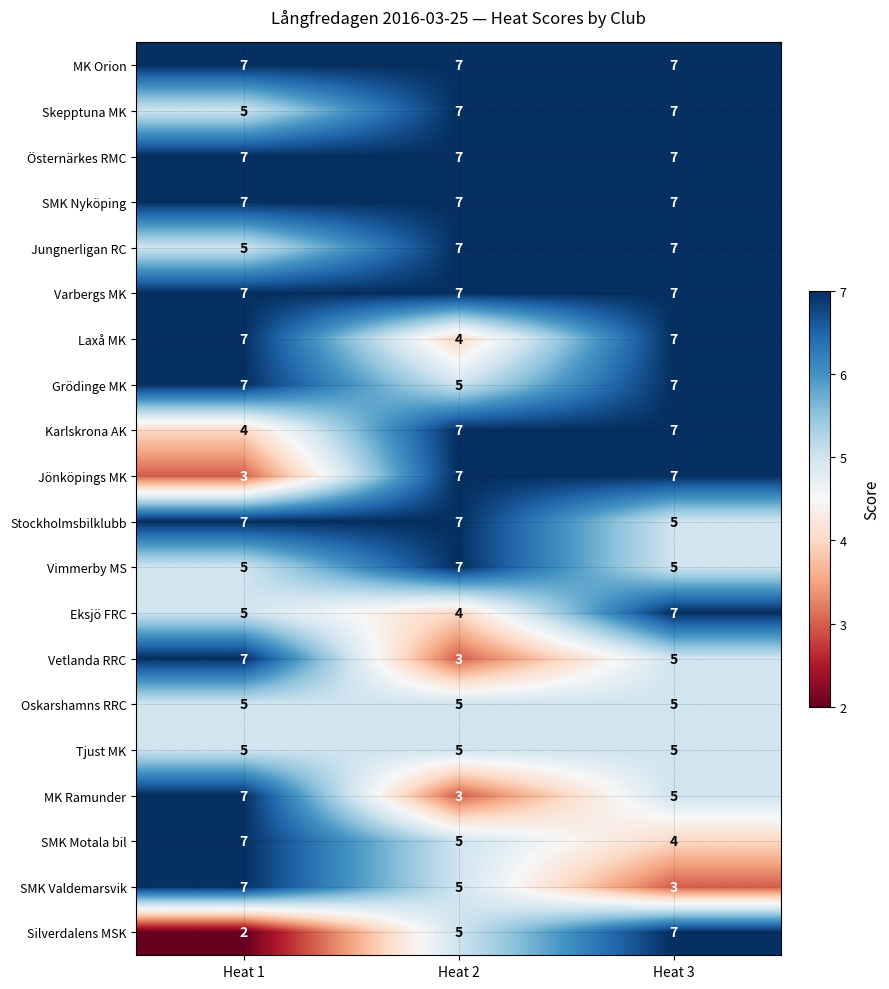

What is the average value of the Vetlanda RRC series?

5